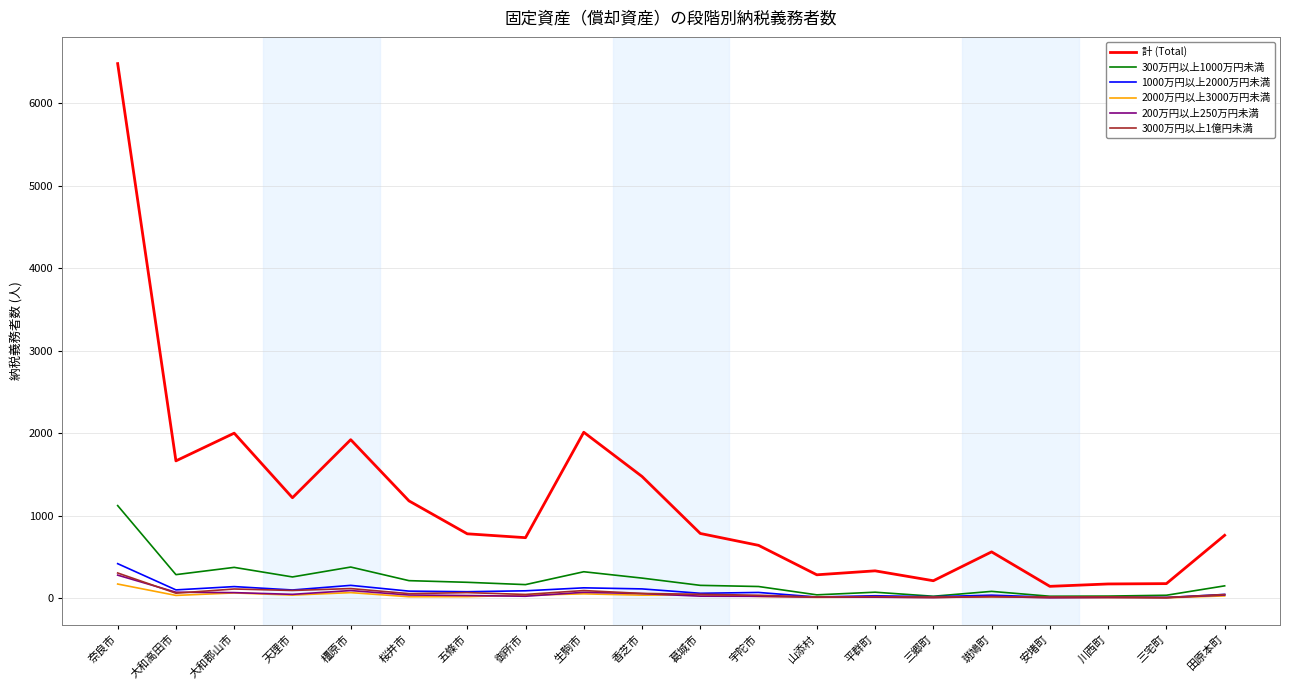

In 300万円以上1000万円未満, how many points are higher than both neighbors (excluding endpoints)?

5